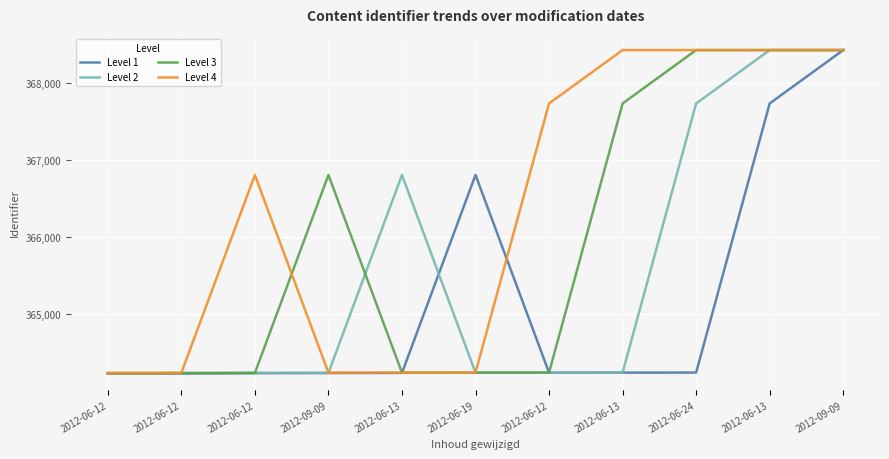

What is the value of the Level 2 point at the 3rd from the left?

364230